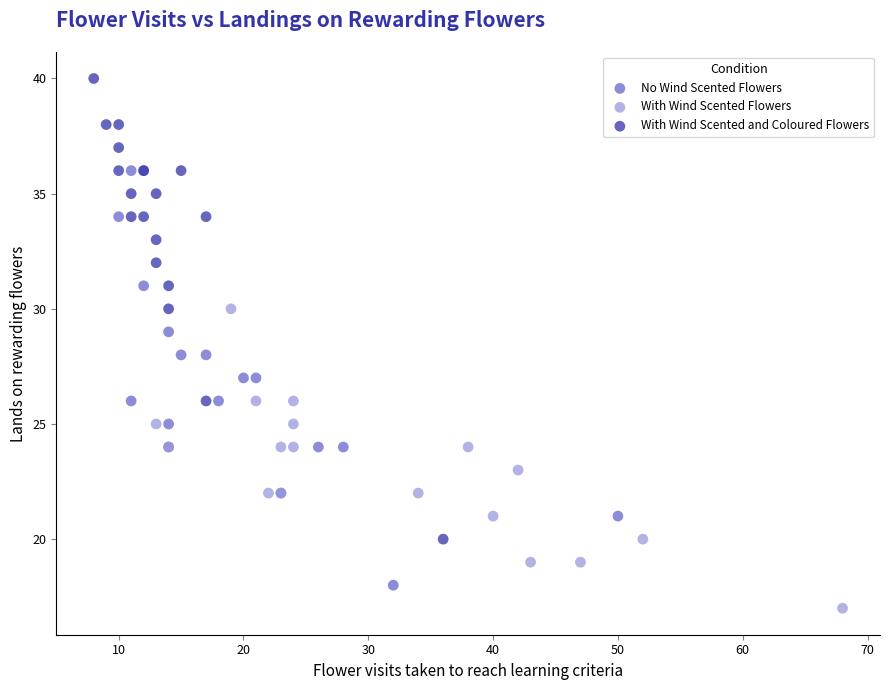

Which series reaches the maximum Y coordinate?

With Wind Scented and Coloured Flowers